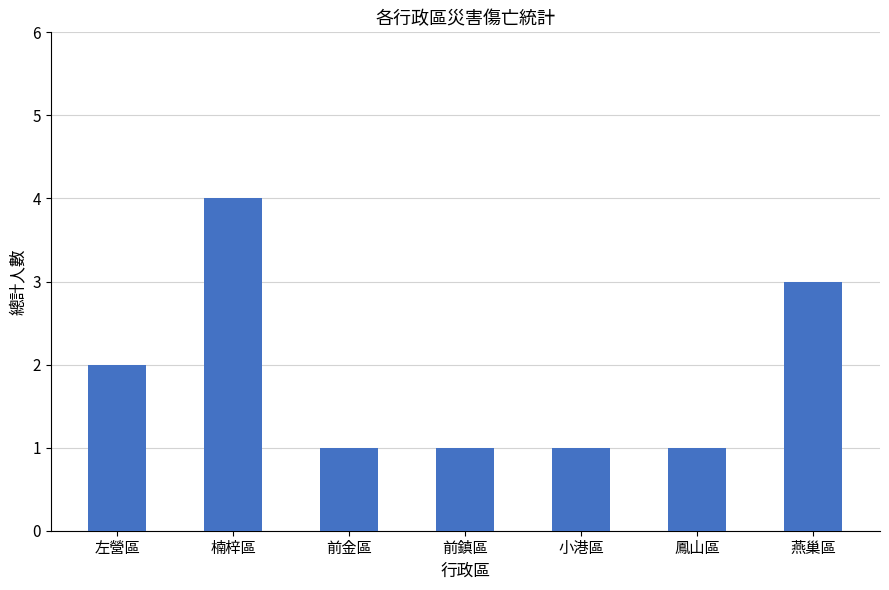

What is the maximum value shown in the chart?

4